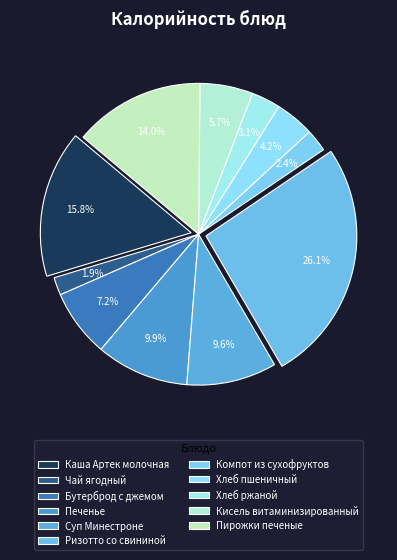

Does Чай ягодный account for over 50% of the chart?

No